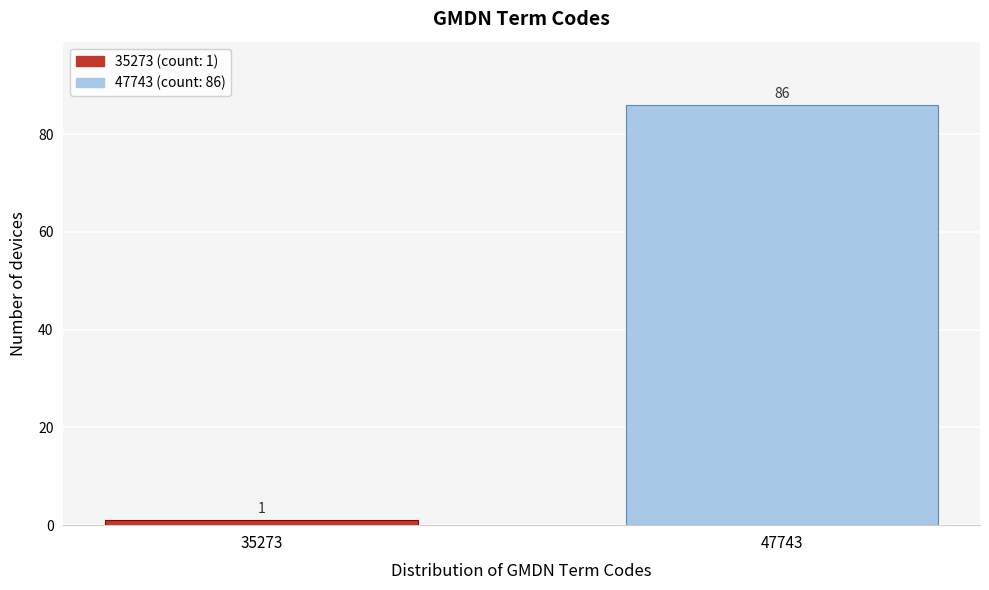

Reading left to right, transcribe all the data shown in this chart.

1	86